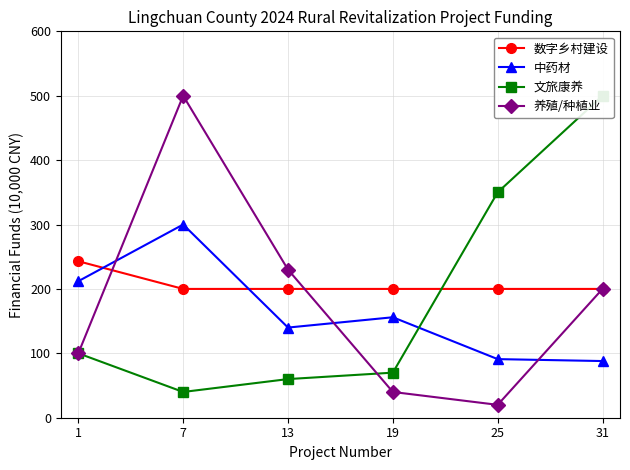

Which series changed the most between 1 and 7?

养殖/种植业